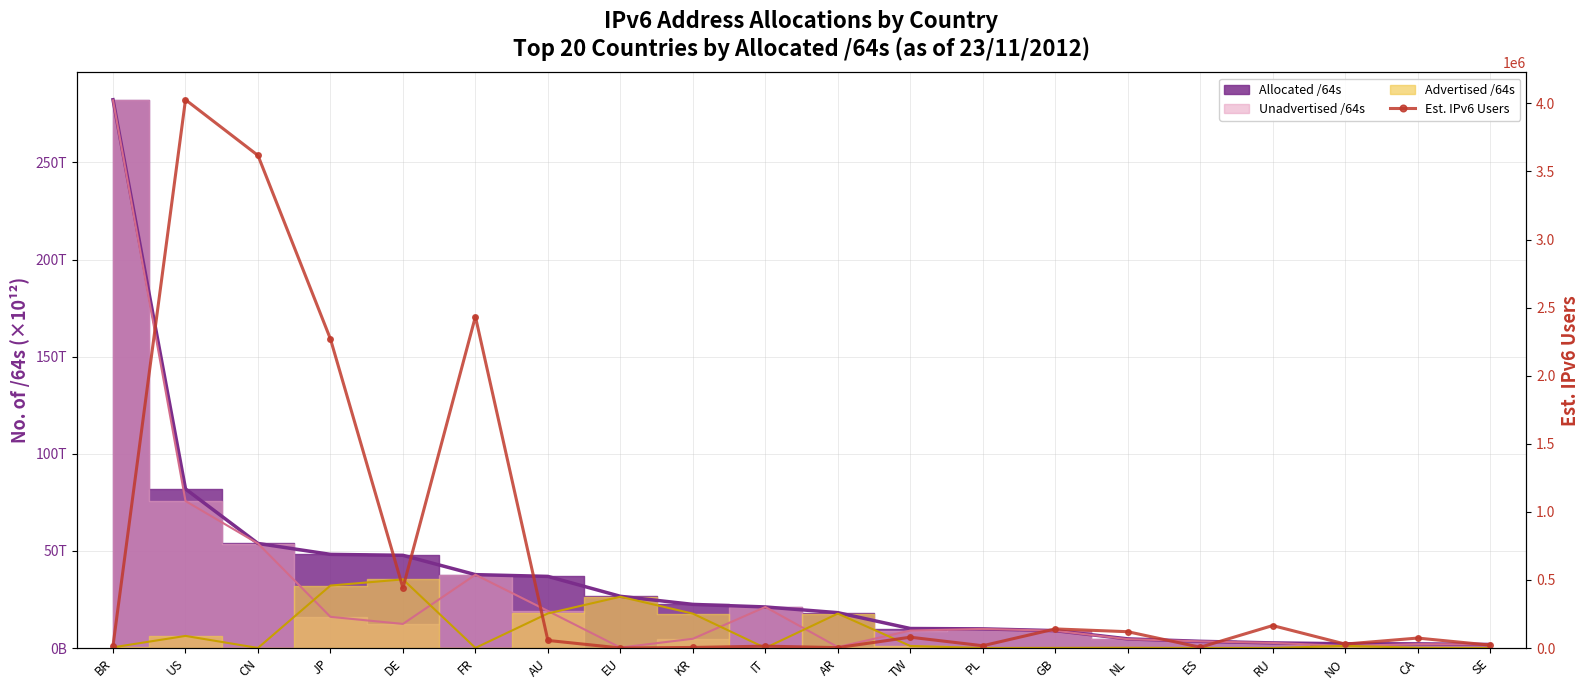

How many lines are shown in the chart?

1